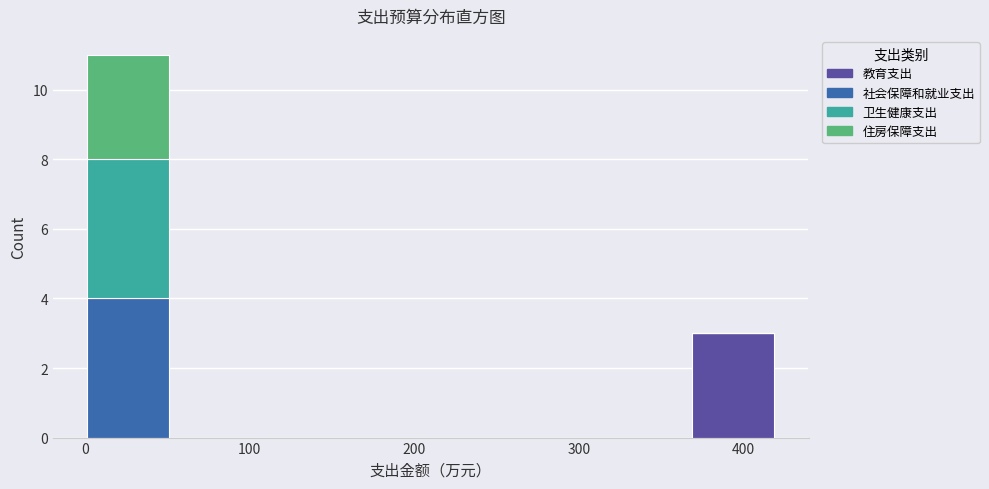

What is the total height of the stacked bar covering 0 to 50 on the x-axis? Neither the bar edges nor the heights are printed on the chart, so give them approximately, as read against the axes.

11